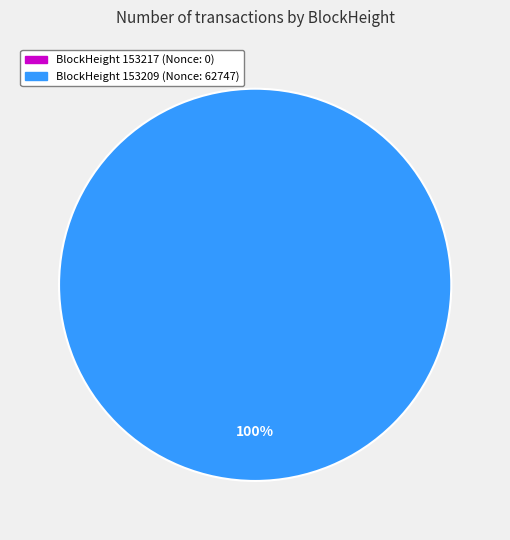

True or false: 153217 accounts for 1% of the total.

False